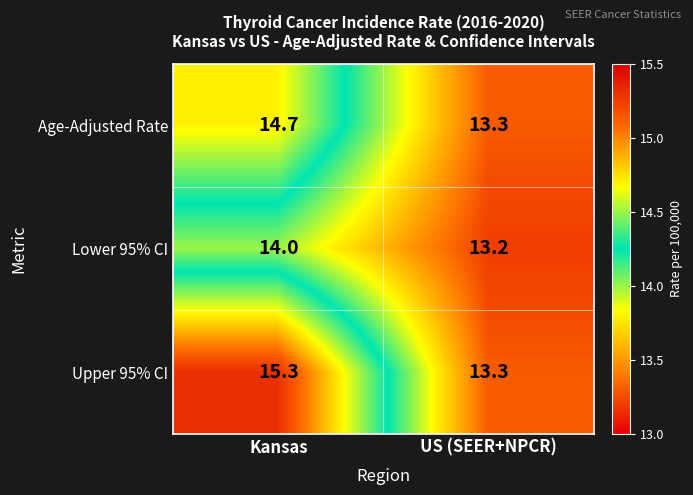

What is the difference between the maximum and minimum values in the Lower 95% CI series?

0.8